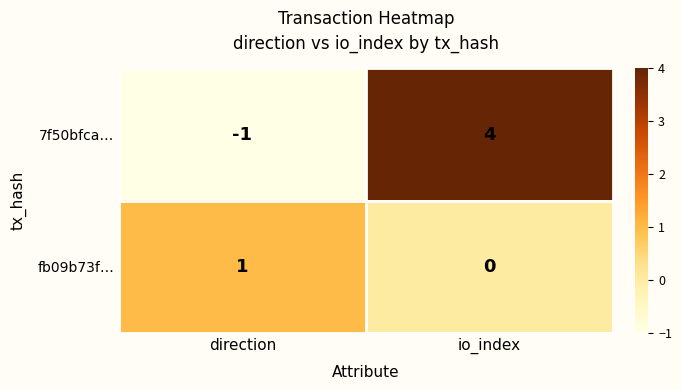

What is the maximum value shown in the chart?

4